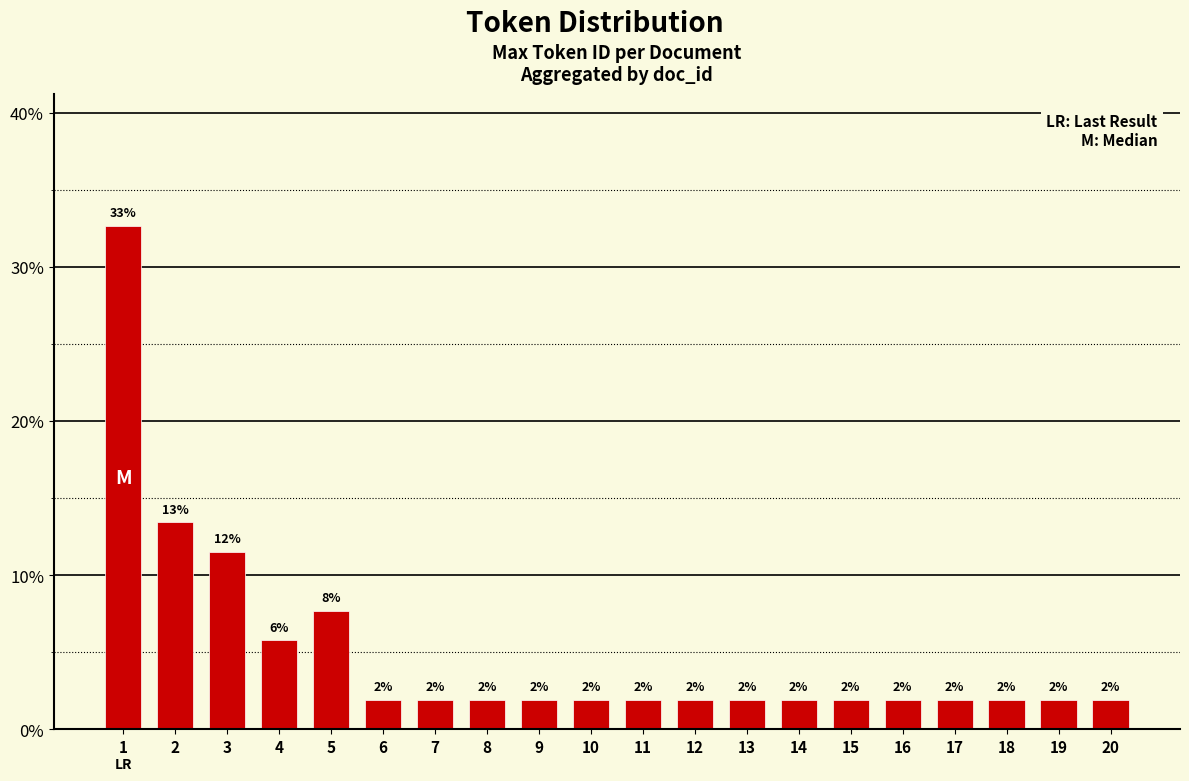

How many bars are there in total?

20